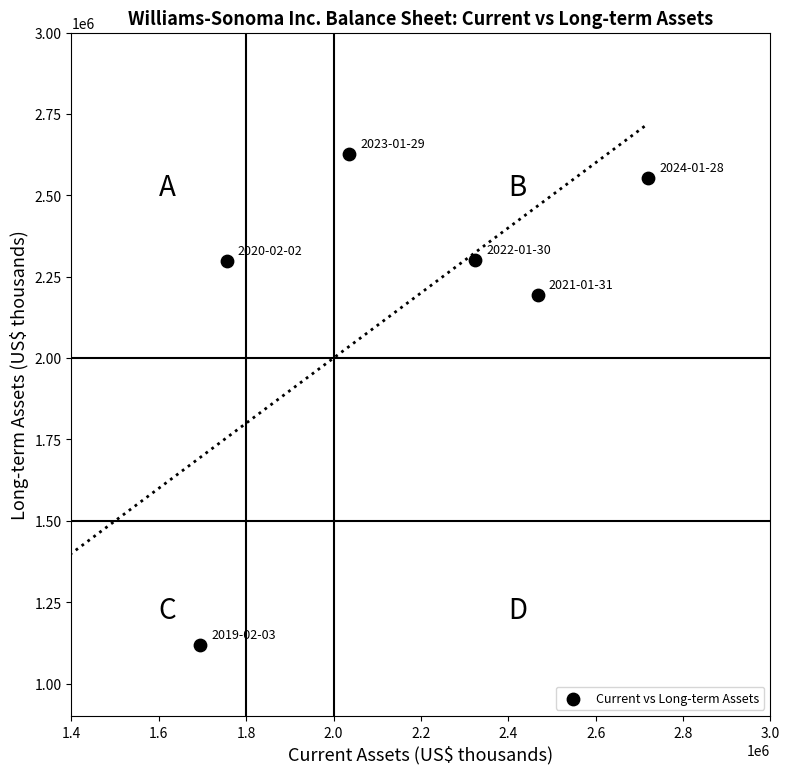

What Y value in the scatter plot is closest to 1872718?

2194344